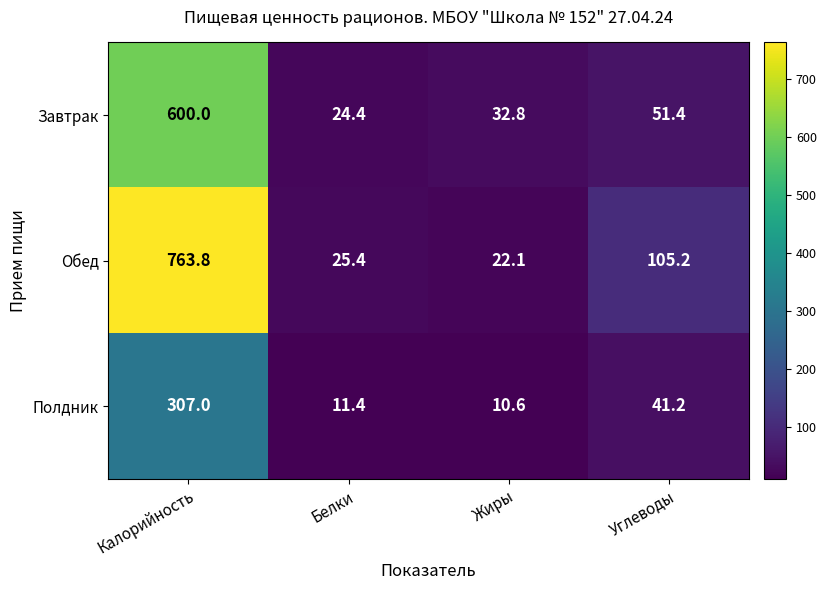

Reading left to right, what are all the values shown in this chart?

Завтрак: Калорийность=600.0	Белки=24.4	Жиры=32.8	Углеводы=51.4
Обед: Калорийность=763.8	Белки=25.4	Жиры=22.1	Углеводы=105.2
Полдник: Калорийность=307.0	Белки=11.4	Жиры=10.6	Углеводы=41.2